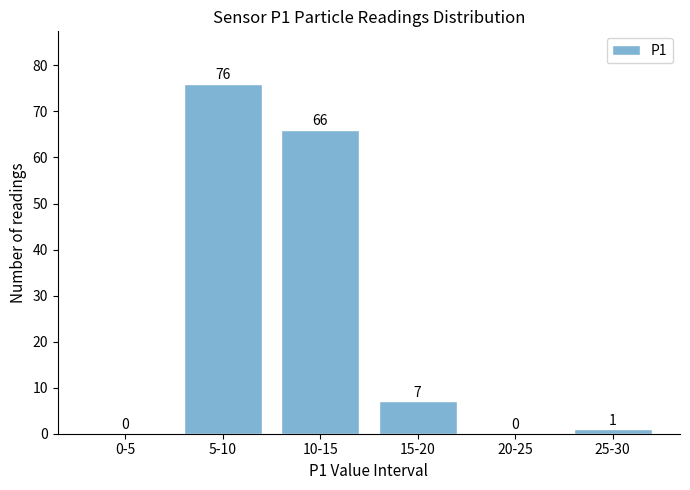

Reading left to right, list all the values displayed in this chart.

0-5=0	5-10=76	10-15=66	15-20=7	20-25=0	25-30=1